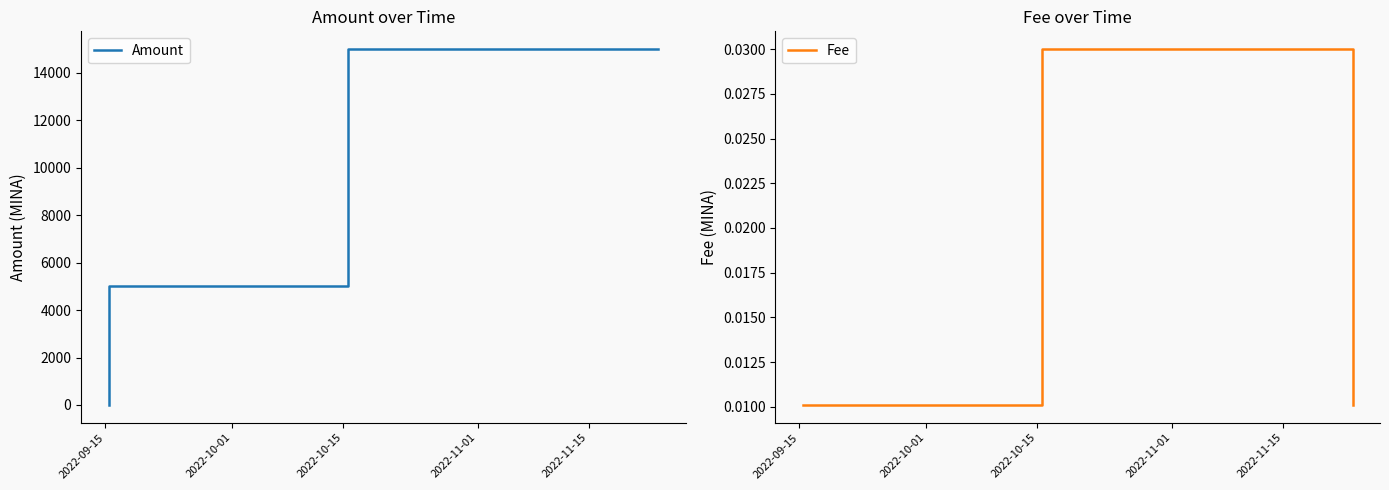

At how many categories does at least one series exceed 5152?

2